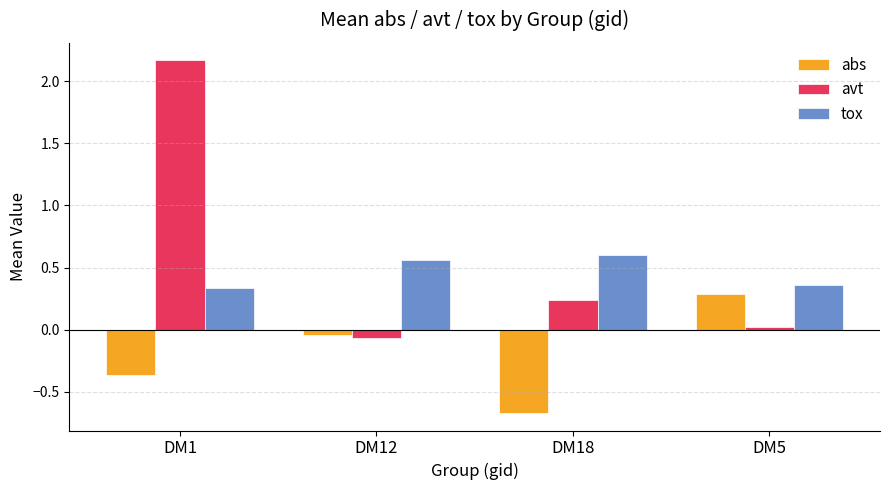

The value of abs at DM12 is -0.0. True or false?

True